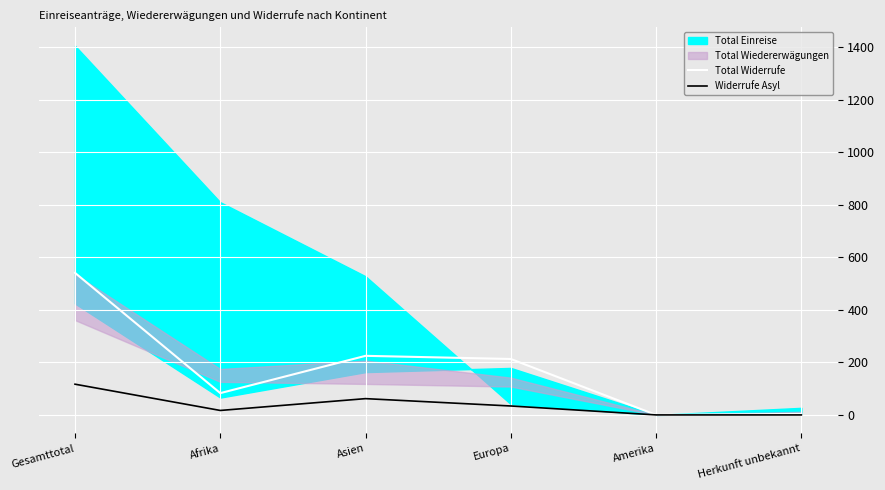

Is the value of Total Widerrufe at Asien greater than the value of Widerrufe Asyl at Amerika?

Yes